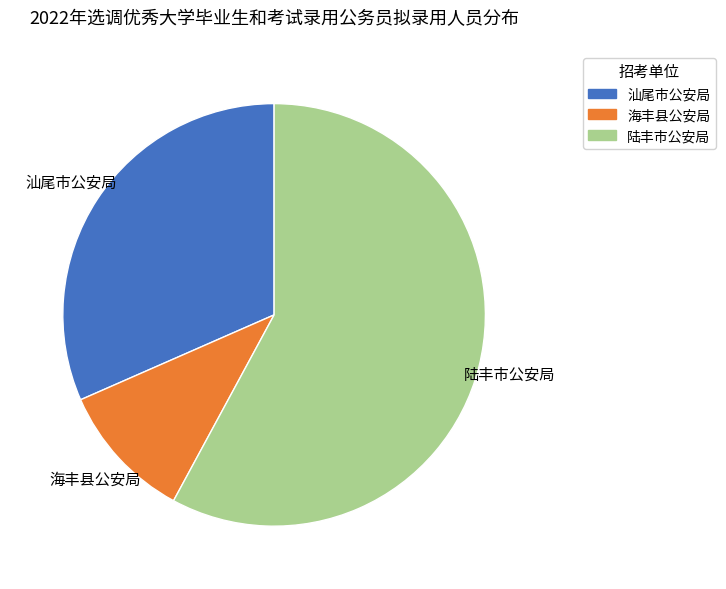

How many segments does this pie chart have?

3